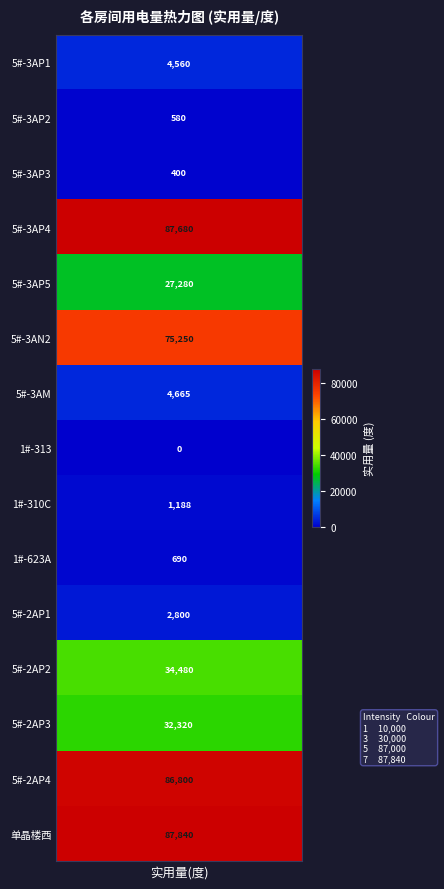

What is the approximate value of 5#-3AM at 0?

4665